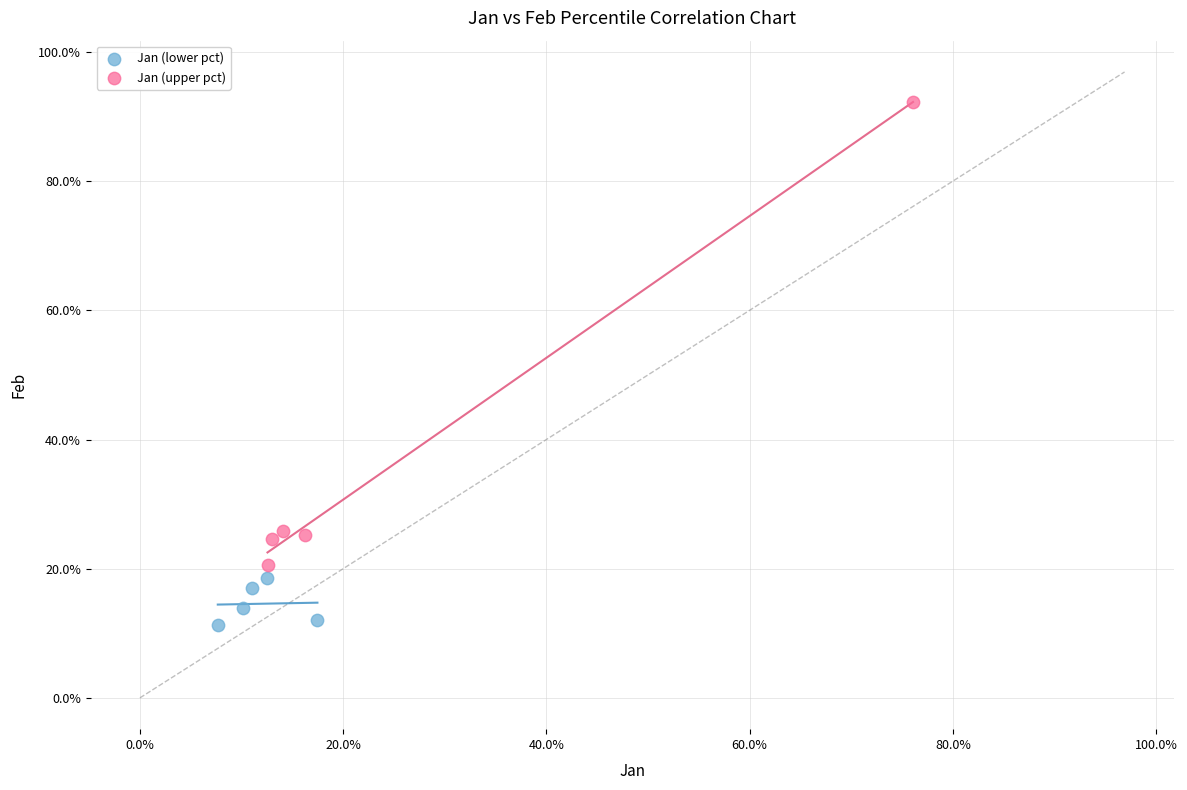

What are all the series names shown in the legend?

Jan (lower pct), Jan (upper pct)